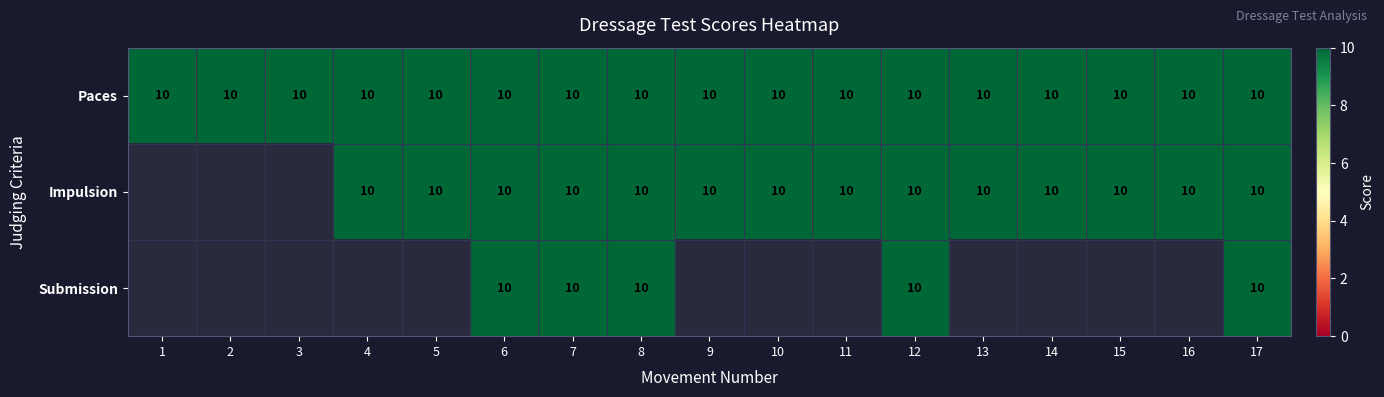

How many Impulsion values are between 10 and 11?

14